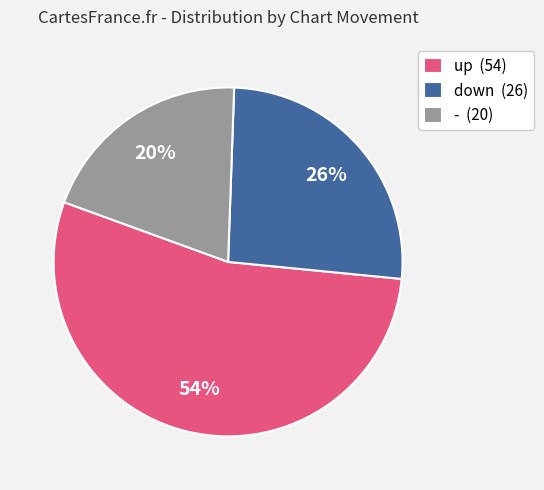

Does any single category account for the majority?

Yes